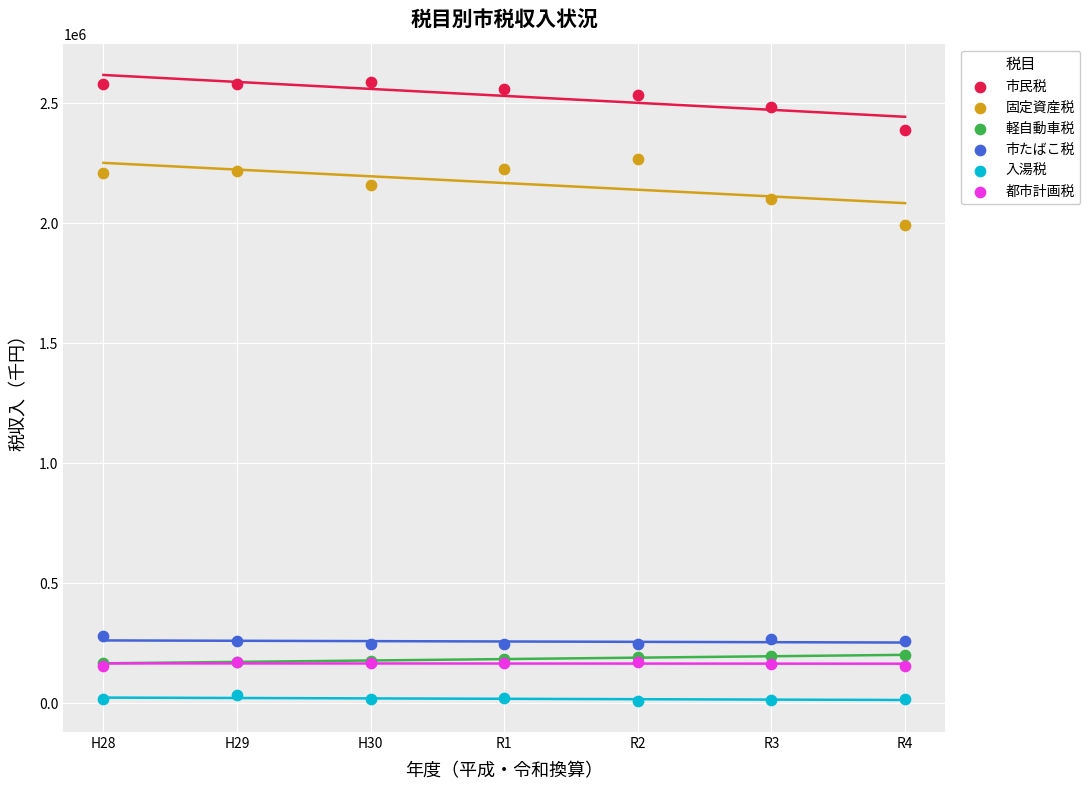

Which series reaches the minimum Y coordinate?

入湯税